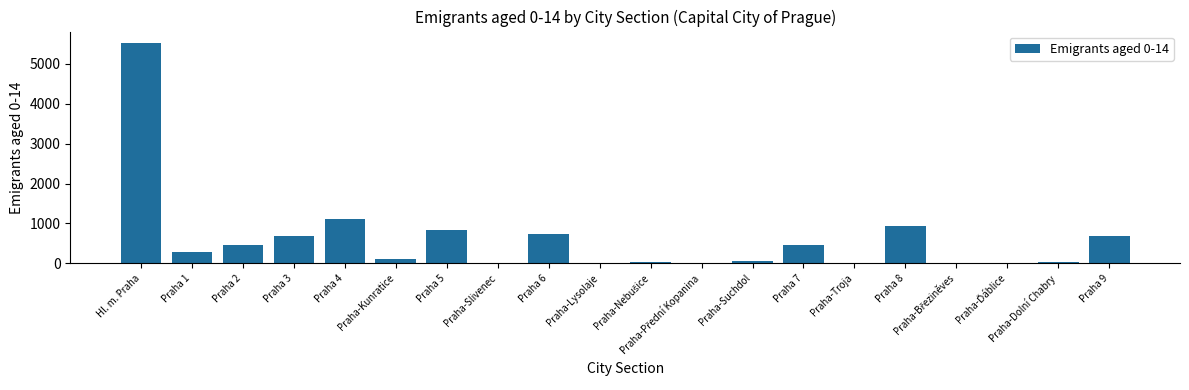

Which has a higher value, Hl. m. Praha or Praha 4?

Hl. m. Praha